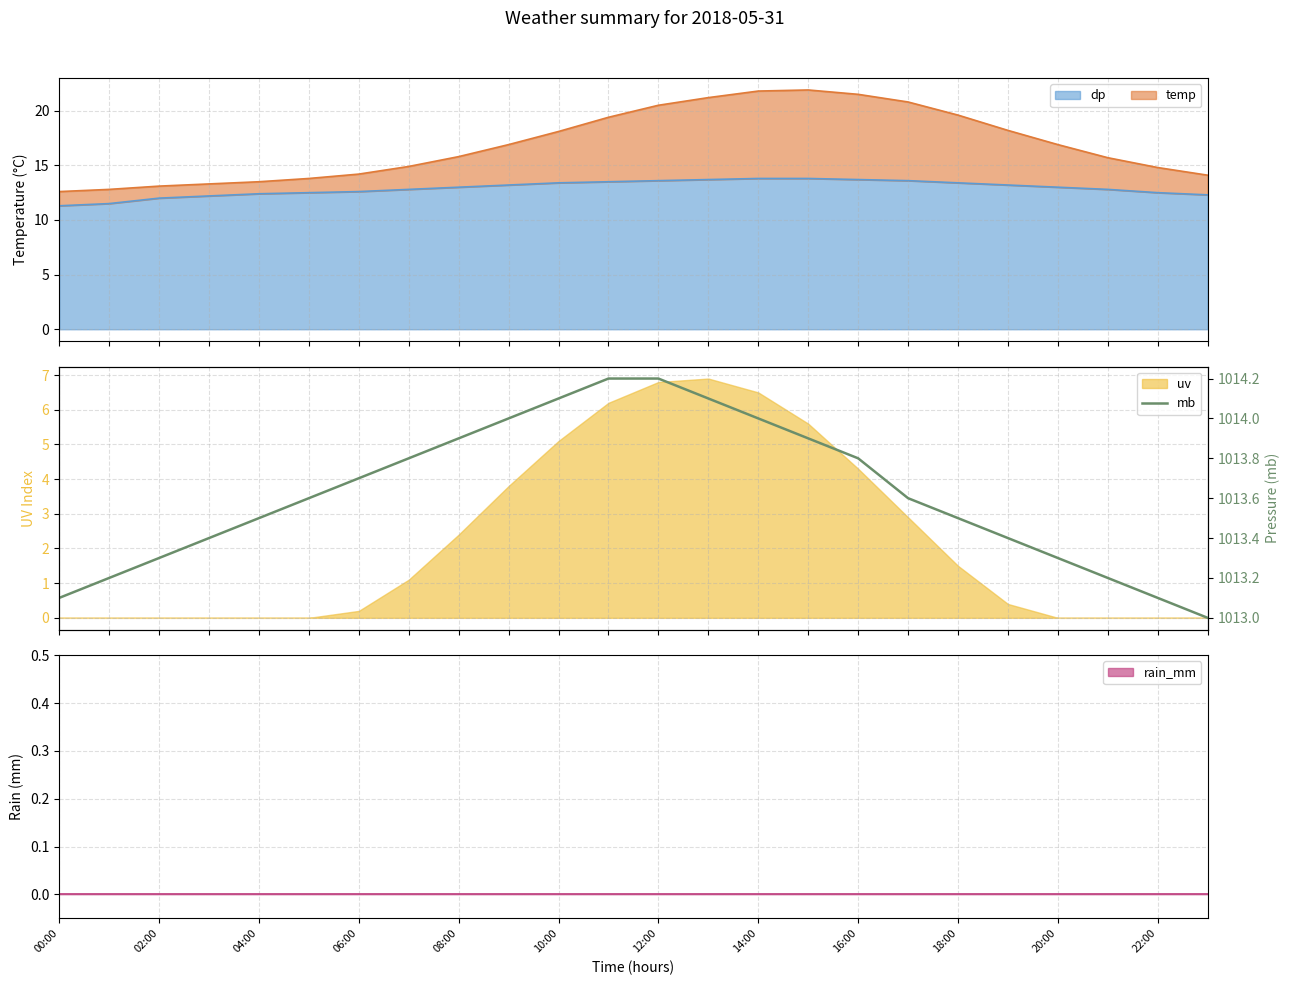

What is the highest value of the dp series?

13.8